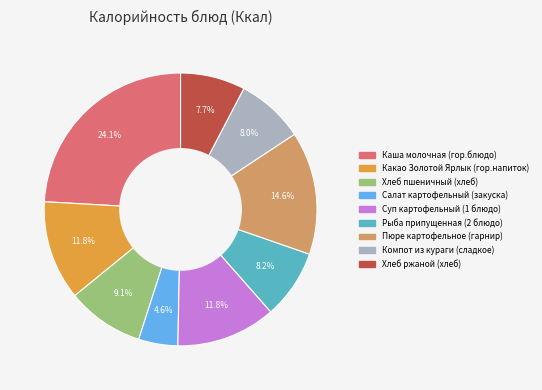

Which slice is the smallest?

Салат картофельный (закуска)